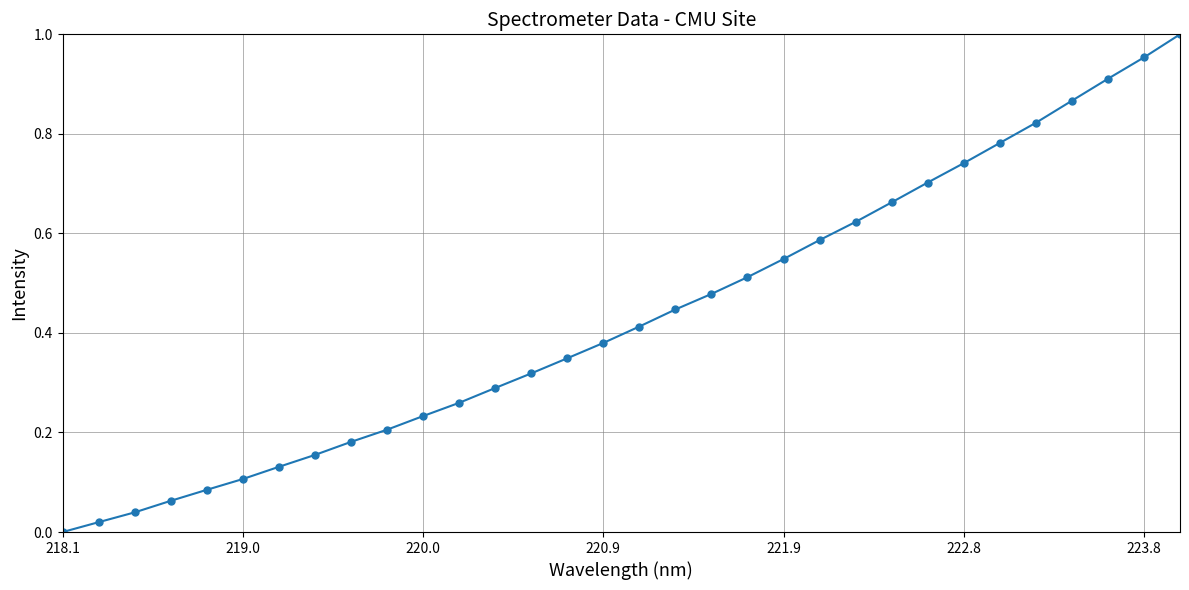

True or false: the data has more than 1 interior local peaks.

False